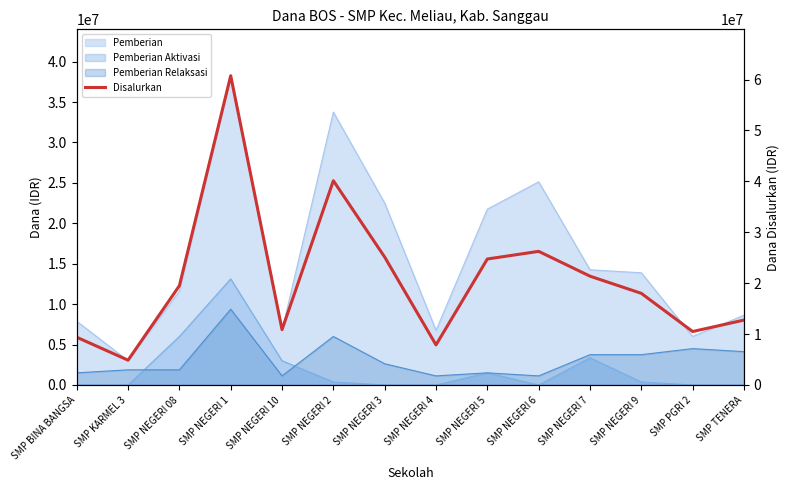

Reading left to right, list all the values displayed in this chart.

SMP BINA BANGSA=9375000	SMP KARMEL 3=4875000	SMP NEGERI 08=19500000	SMP NEGERI 1=60750000	SMP NEGERI 10=10875000	SMP NEGERI 2=40125000	SMP NEGERI 3=25125000	SMP NEGERI 4=7875000	SMP NEGERI 5=24750000	SMP NEGERI 6=26250000	SMP NEGERI 7=21375000	SMP NEGERI 9=18000000	SMP PGRI 2=10500000	SMP TENERA=12750000